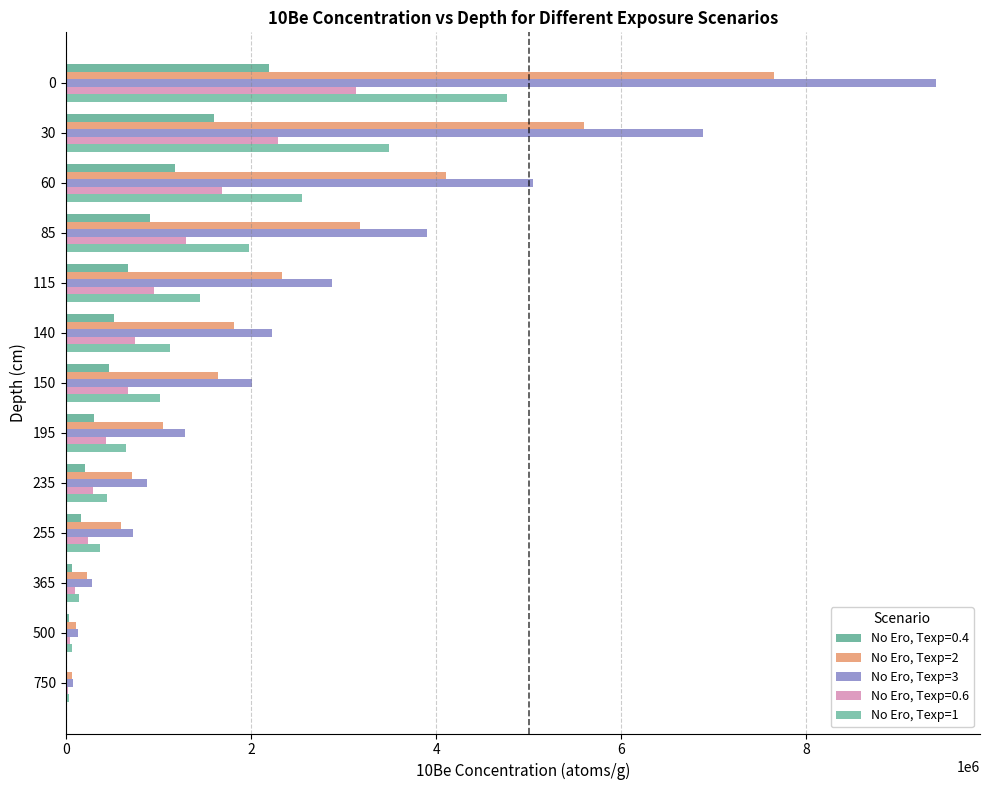

How many distinct data groups are displayed?

5